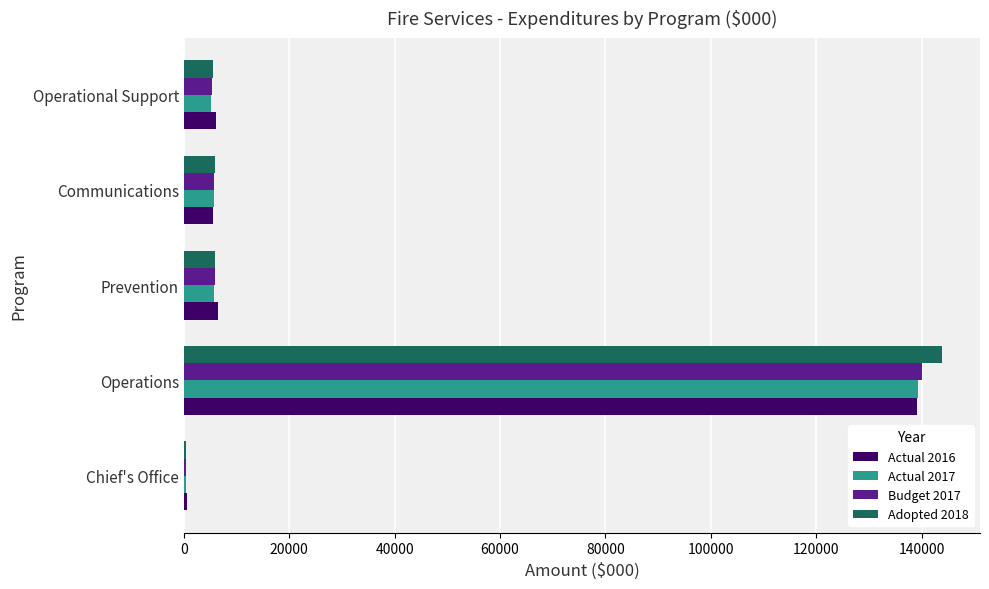

At which category is the sum across all series the highest?

Operations